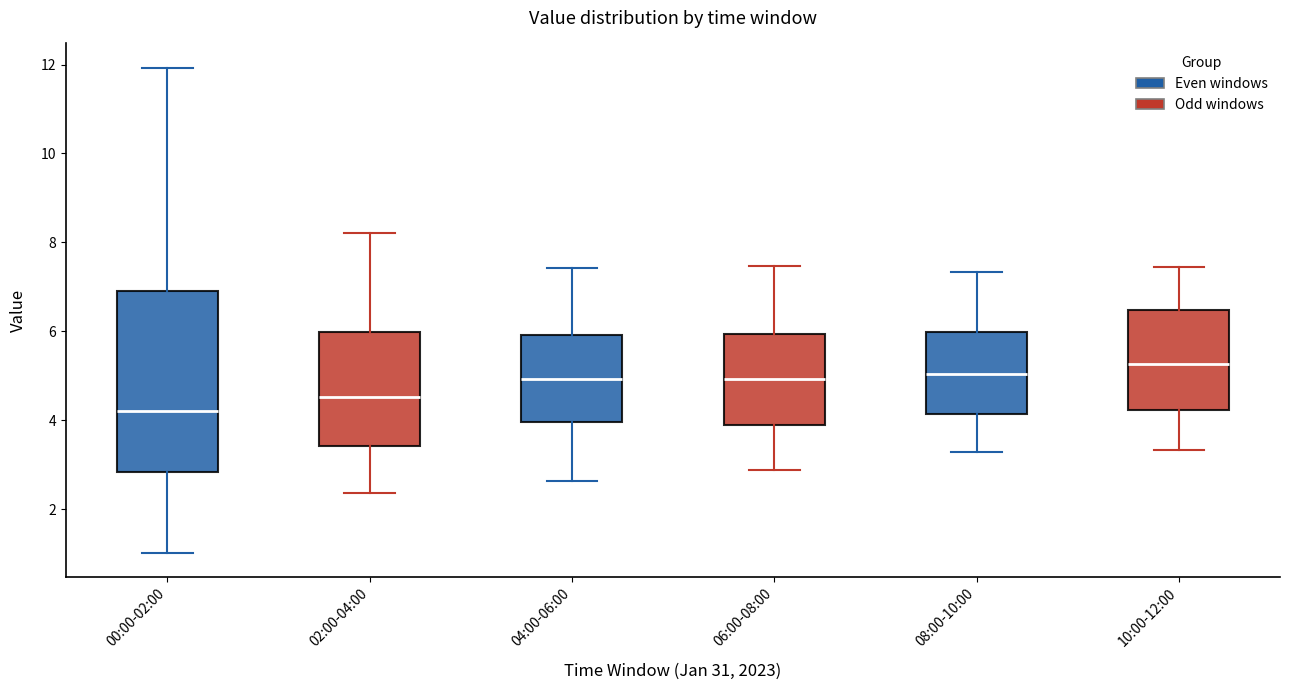

Reading left to right, transcribe this box plot: for each box, give where its median line is, the range the box spans, and where its two whiskers end, as read against the y-axis. The values are not printed on the chart, so give them approximately, as read against the axis.

00:00-02:00: median 4.2, box 2.8 to 7.0, whiskers 1.0 to 12.0
02:00-04:00: median 4.6, box 3.4 to 6.0, whiskers 2.4 to 8.2
04:00-06:00: median 5.0, box 4.0 to 6.0, whiskers 2.6 to 7.4
06:00-08:00: median 5.0, box 4.0 to 6.0, whiskers 2.8 to 7.4
08:00-10:00: median 5.0, box 4.2 to 6.0, whiskers 3.2 to 7.4
10:00-12:00: median 5.2, box 4.2 to 6.4, whiskers 3.4 to 7.4